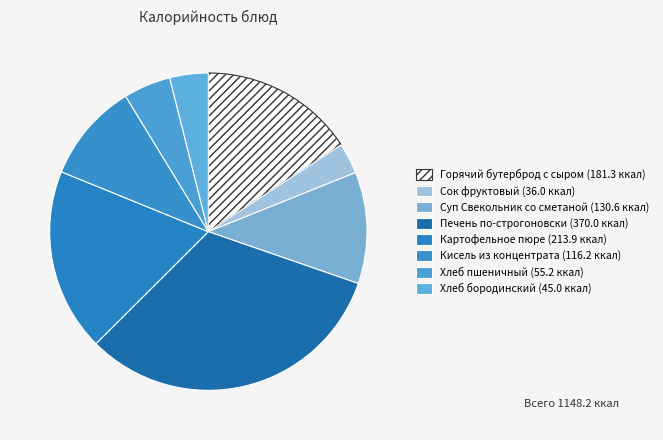

Count the number of slices in the pie.

8